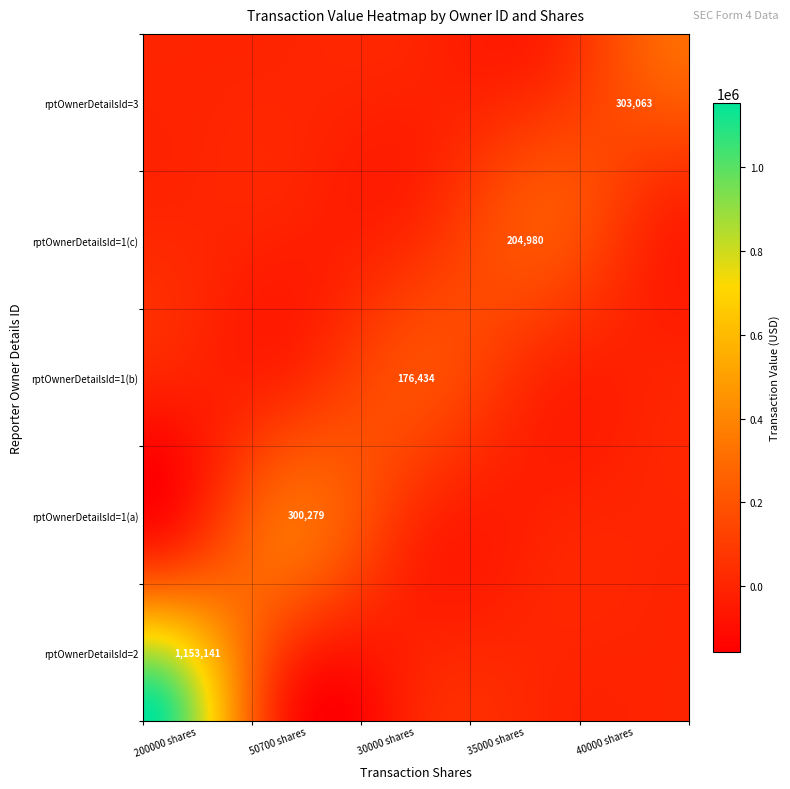

True or false: rptOwnerDetailsId_1_a has a value of 270449 at transactionShares_30000.

False